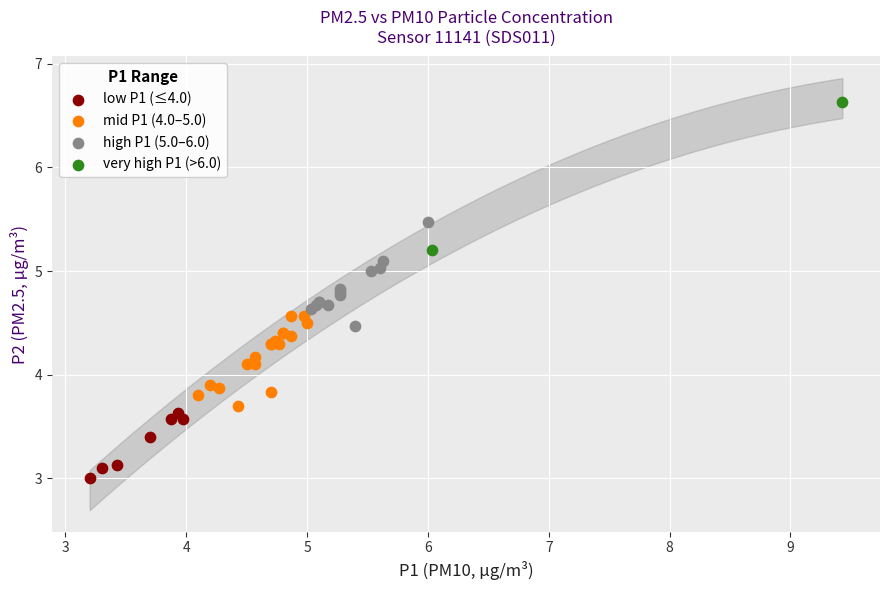

Which series has the widest spread of Y values?

very high P1 (>6.0)